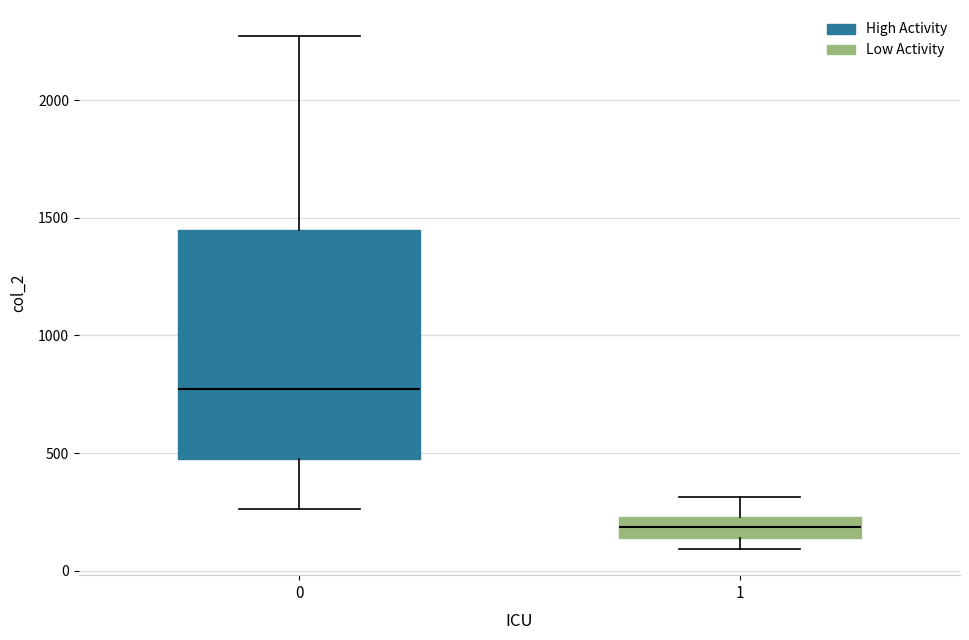

Reading left to right, read every box against the y-axis: the position of its median line, the range the box covers, and the ends of its whiskers. The values are not printed on the chart, so give them approximately, as read against the axis.

0: median 750, box 500 to 1450, whiskers 250 to 2250
1: median 200, box 150 to 250, whiskers 100 to 300